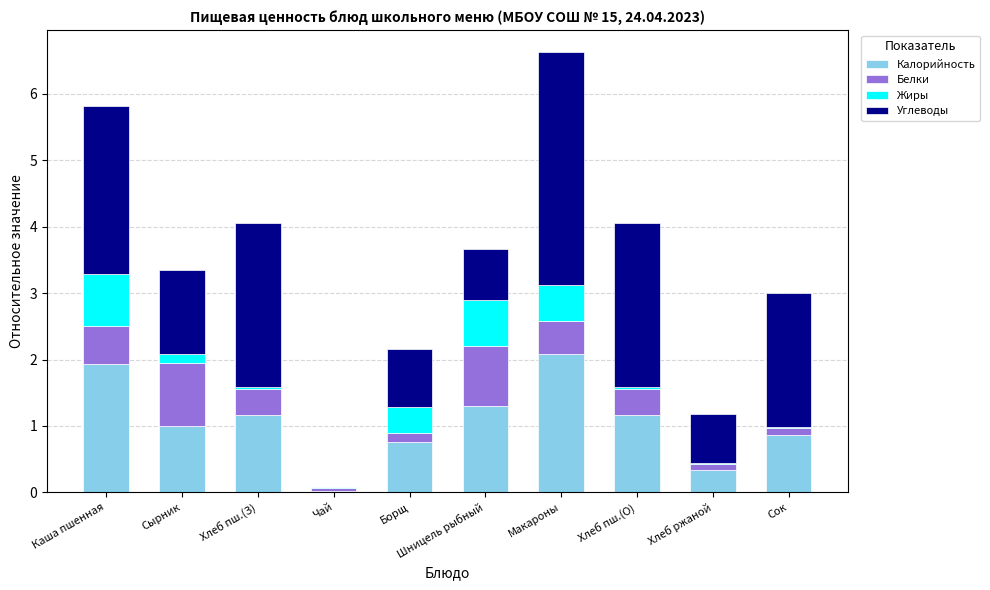

What is the sum of all Калорийность values?

10.7